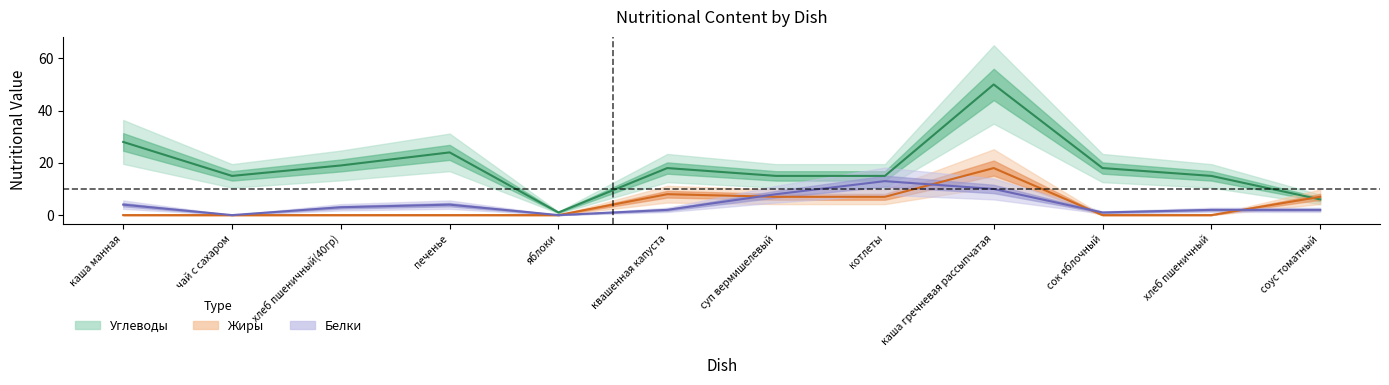

At соус томатный, list the series in order from smallest to largest.

Белки, Углеводы, Жиры